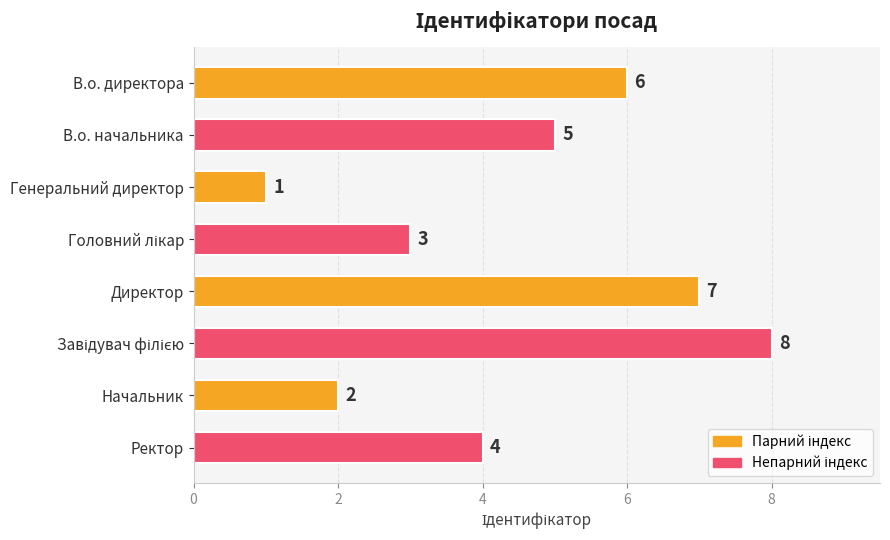

What is the difference between the second highest and minimum values?

6